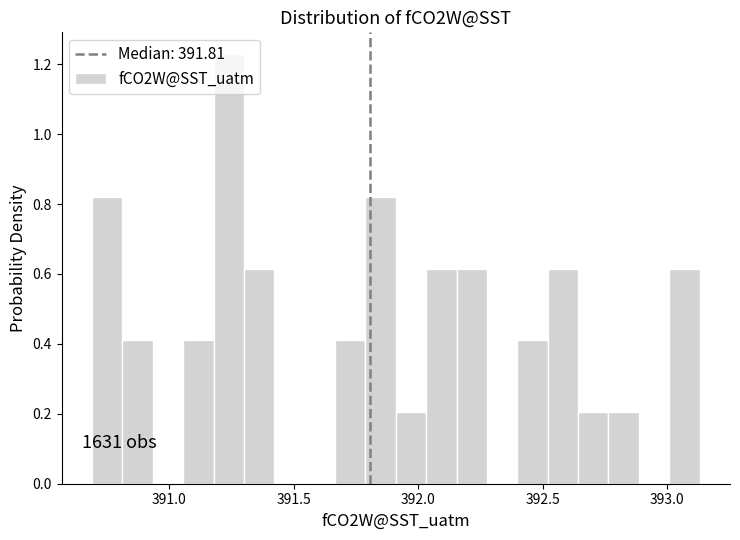

Around what value on the x-axis is the tallest bar? Give the approximate position of its centre, as read against the axis.

391.25